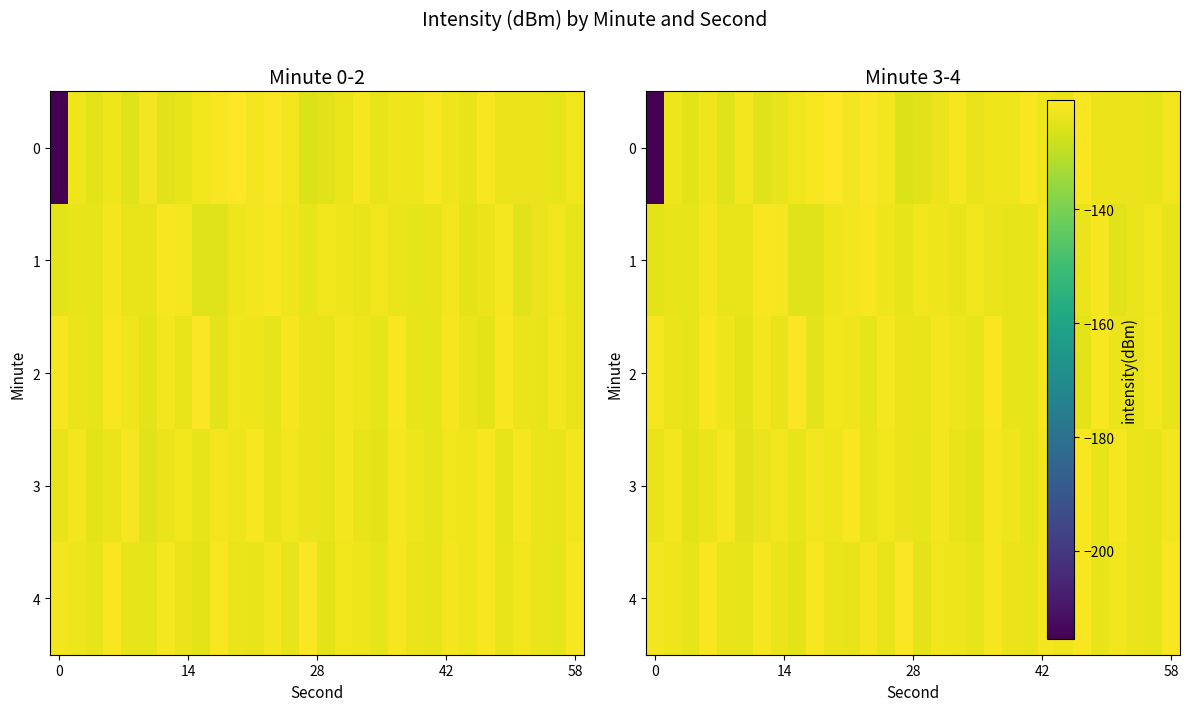

What is the lowest value of the 1 series?

-125.4